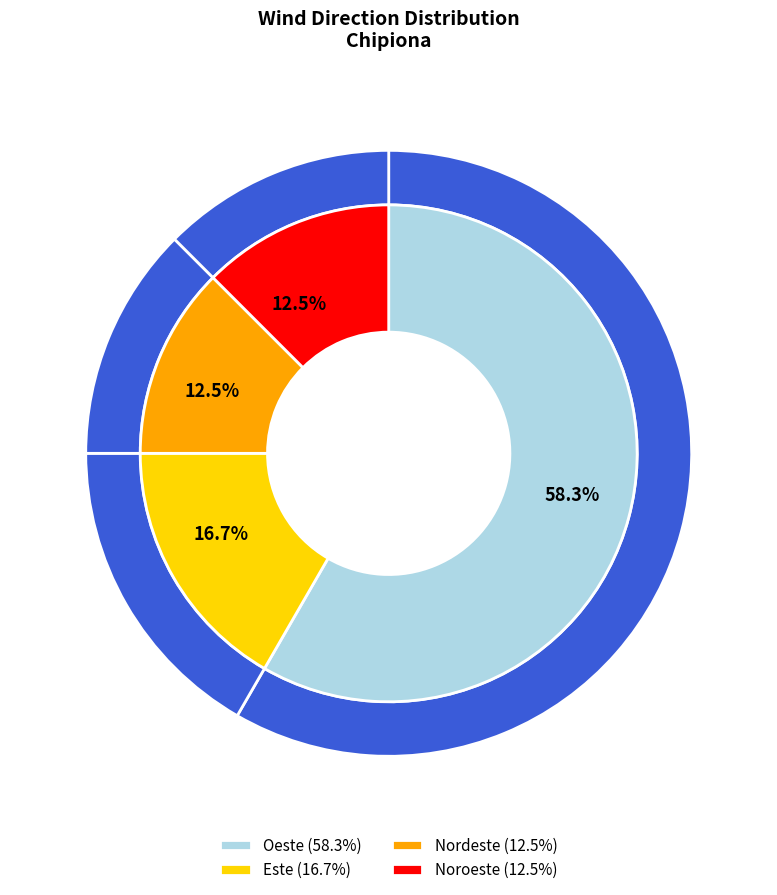

The Oeste slice represents 46% of the pie. True or false?

False